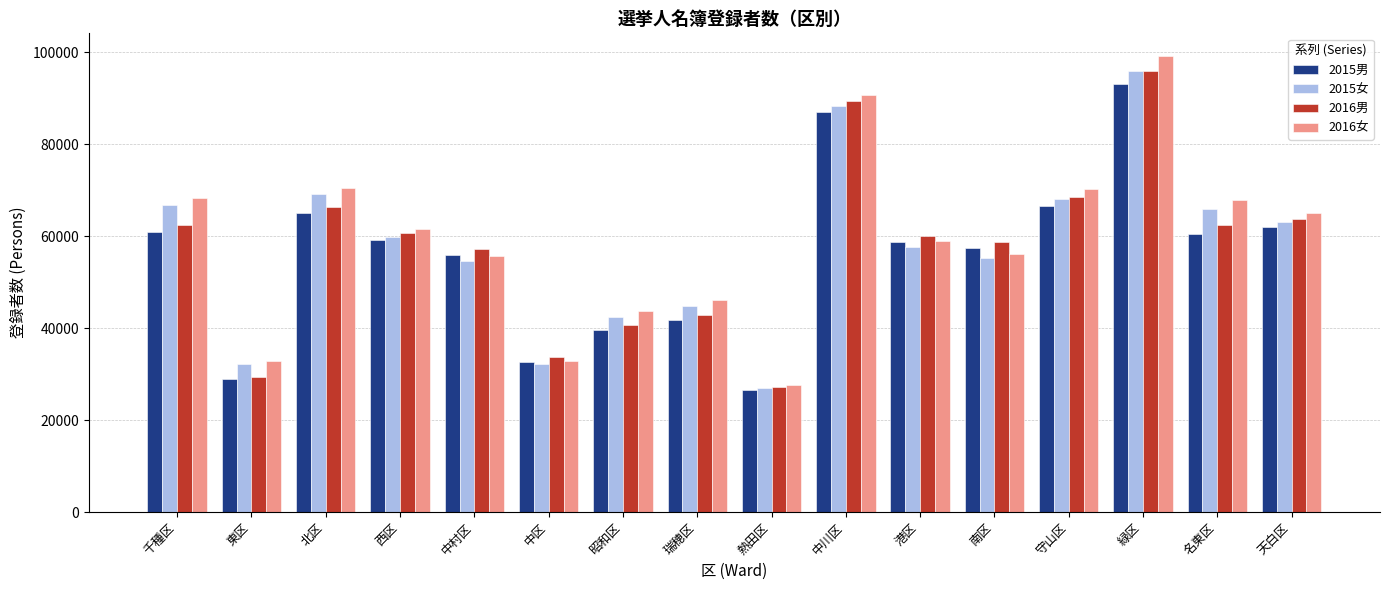

What position from the left is 瑞穂区?

8